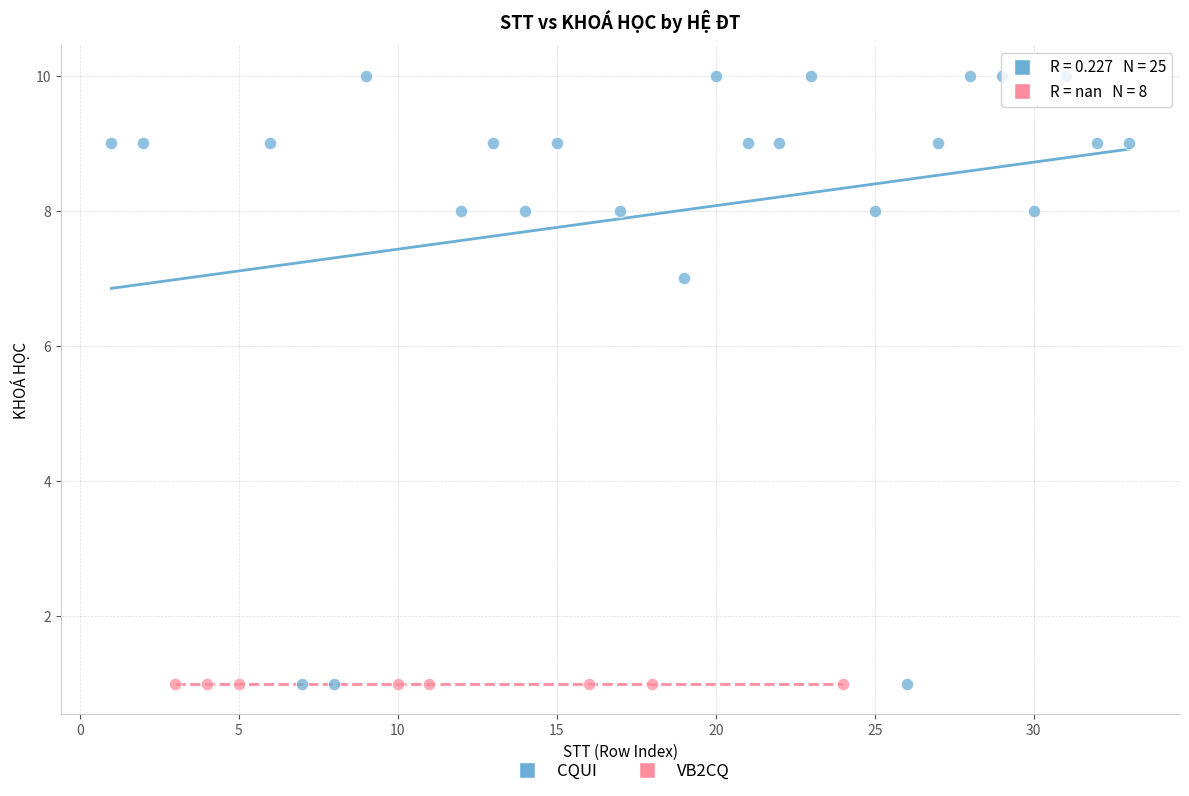

Which series contains the highest Y value?

CQUI